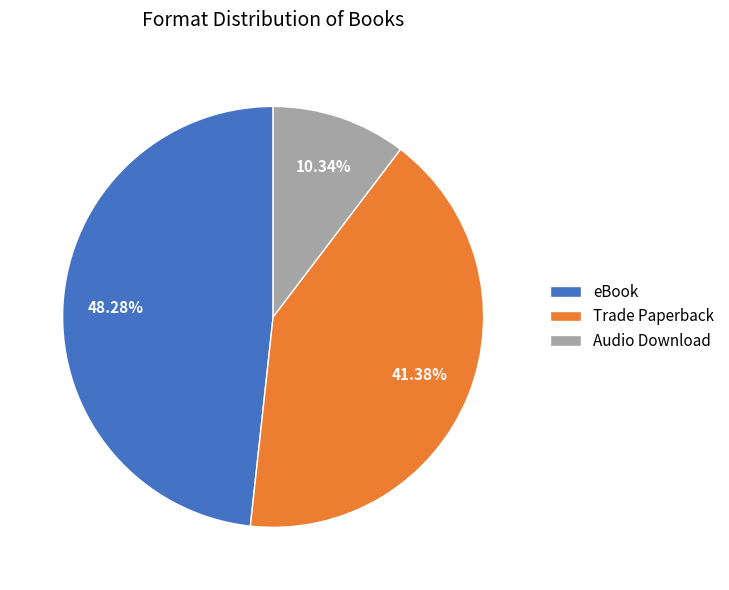

How many segments does this pie chart have?

3